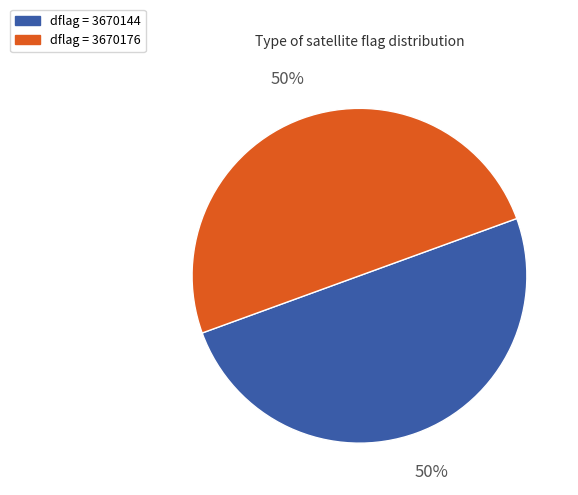

How many segments does this pie chart have?

2